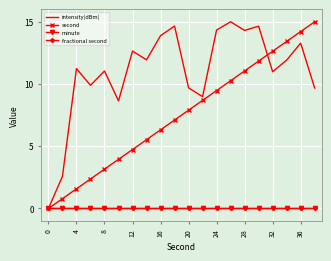

How many series are shown in this chart?

4